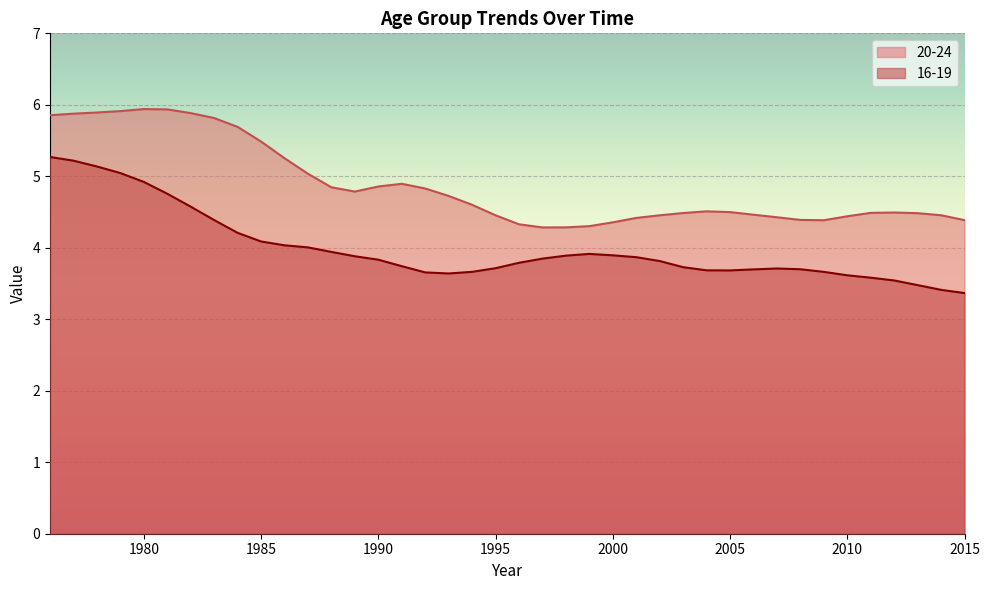

What is the difference between the second highest and second lowest values in the 20-24 series?

1.7